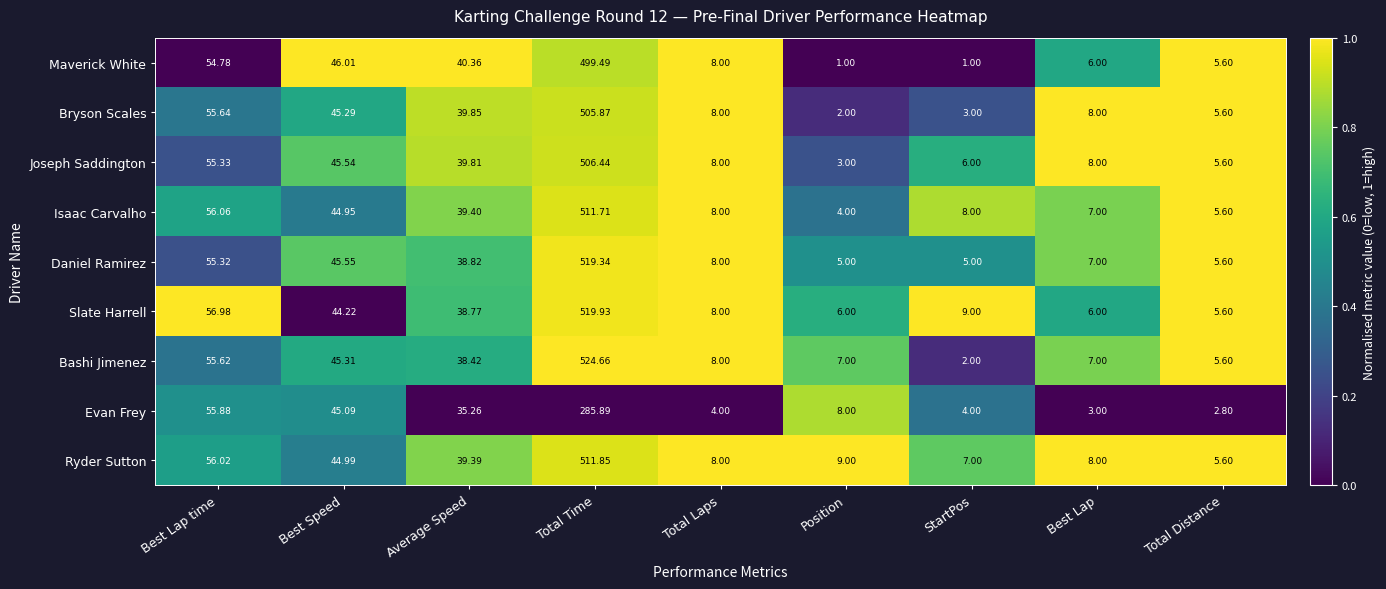

Where is Maverick White nearest to the value 250?

Best Lap time